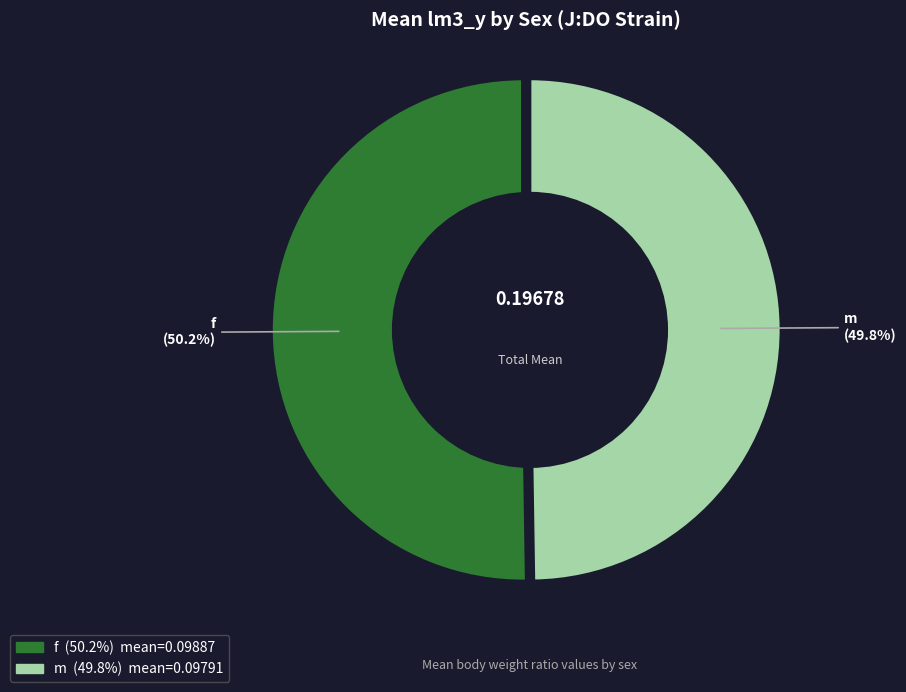

The f slice represents 50% of the pie. True or false?

True